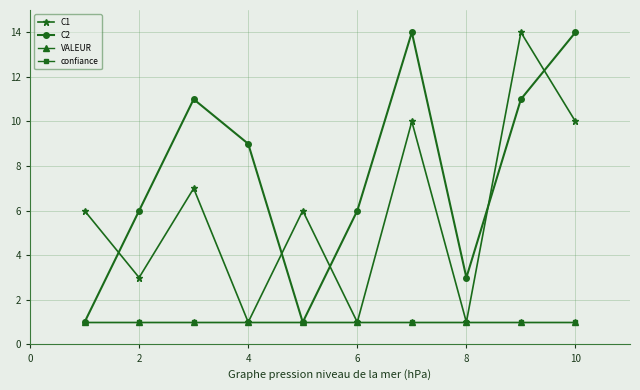

What is the maximum value for confiance?

1